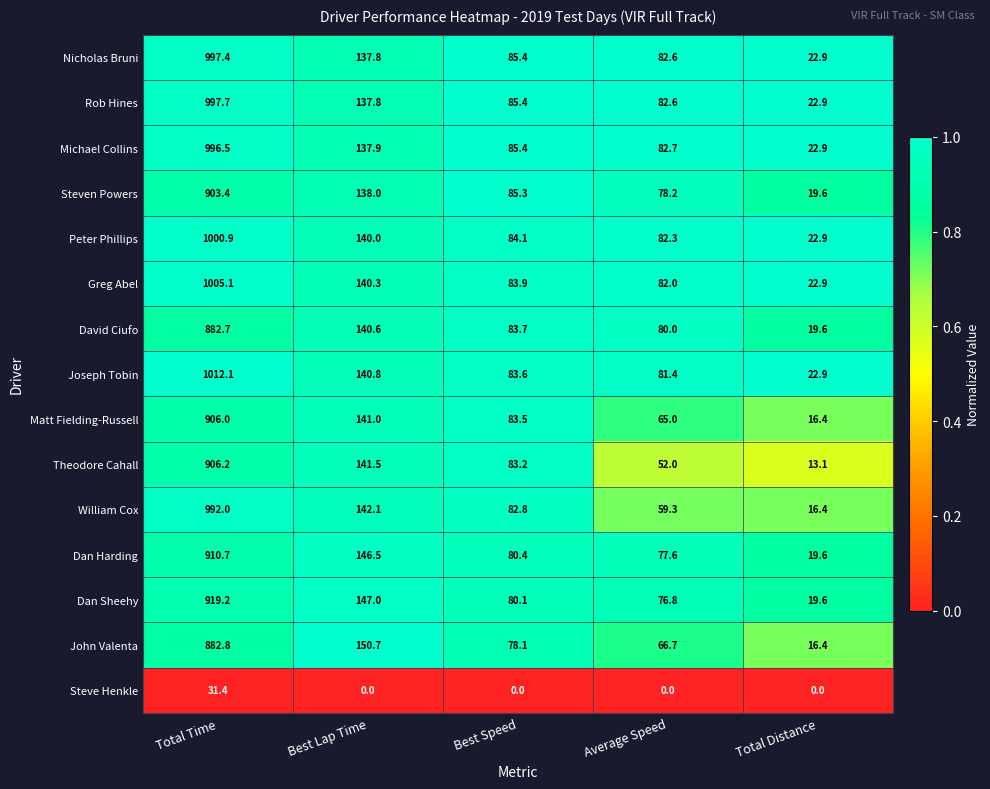

What is the sum of all Steve Henkle values?

31.4